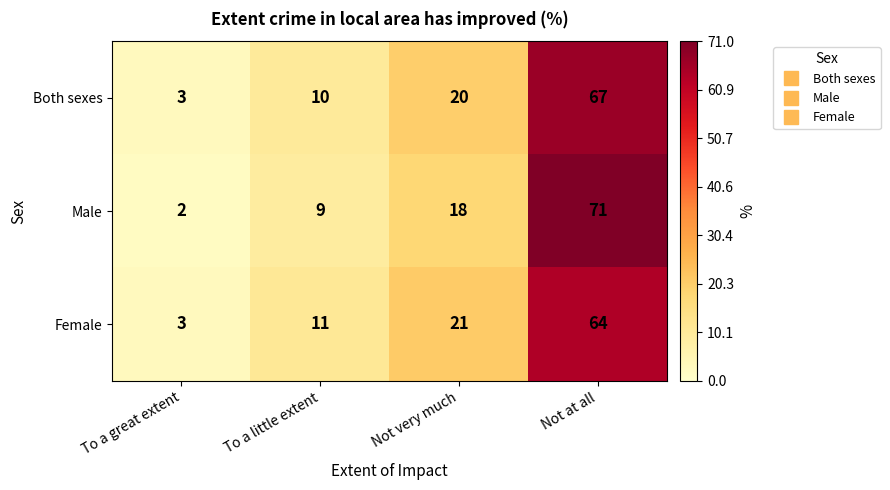

At which category is the sum across all series the highest?

Not at all